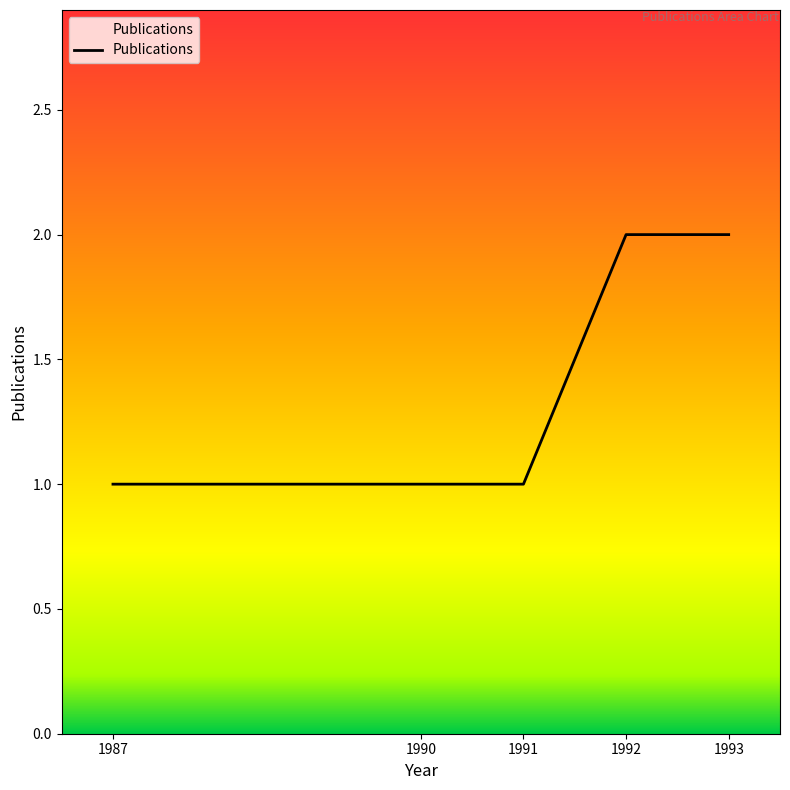

What is the change in value from 1990 to 1992?

+1